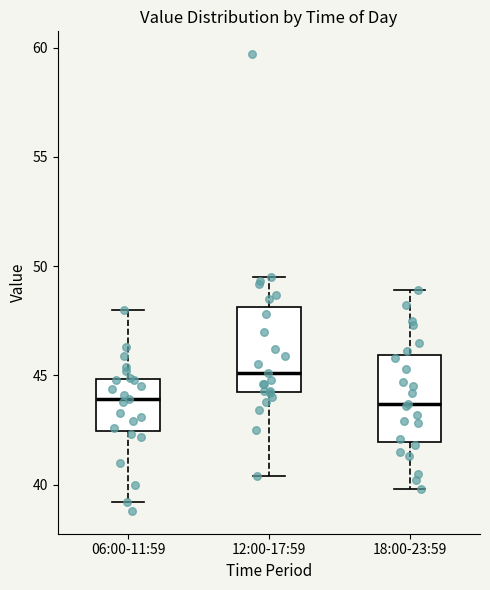

Where is the lower edge of the box for 18:00-23:59 on the y-axis? The values are not printed on the chart, so give them approximately, as read against the axis.

42.0